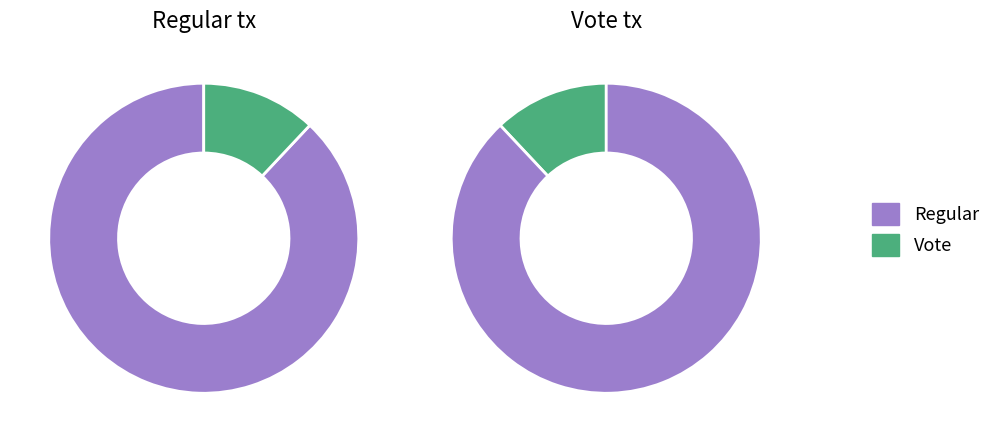

Between Regular and Vote, which is larger?

Regular